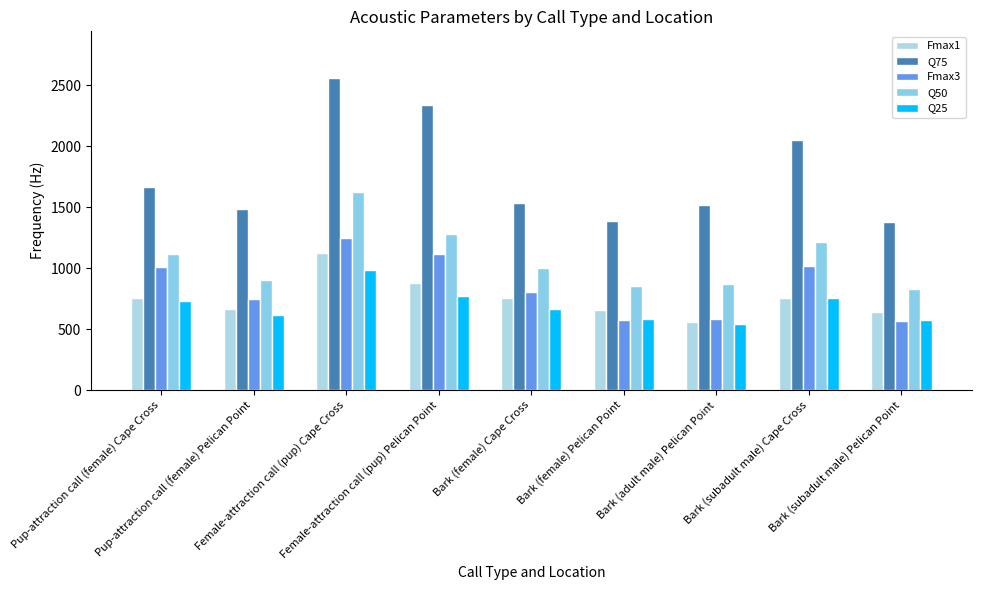

Which series has the largest total across all categories?

Q75